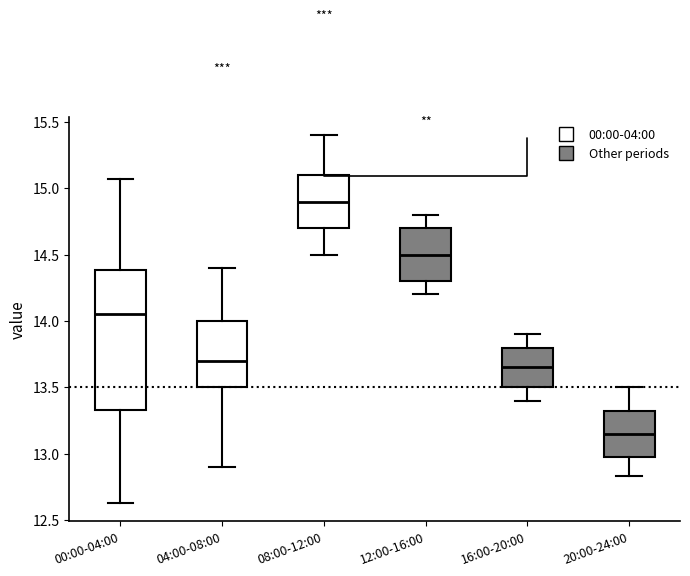

Which box has the highest median line?

08:00-12:00